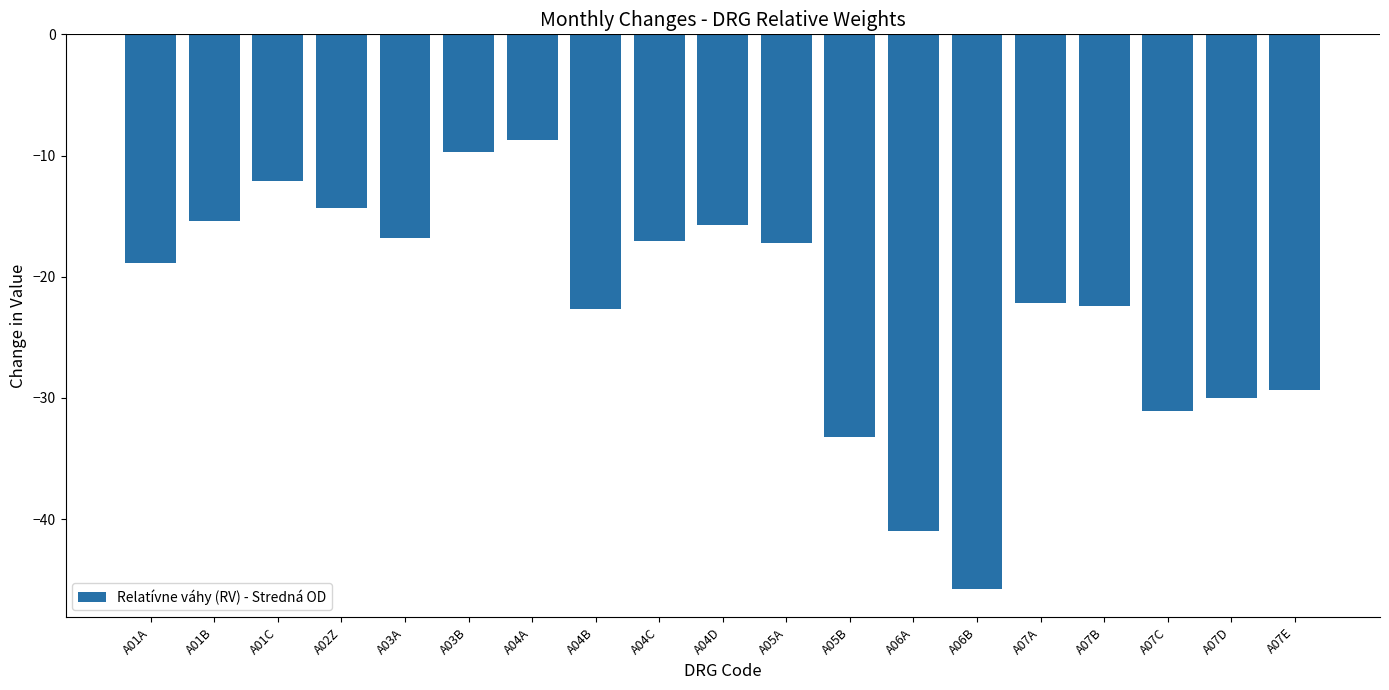

What position from the left is A01C?

3